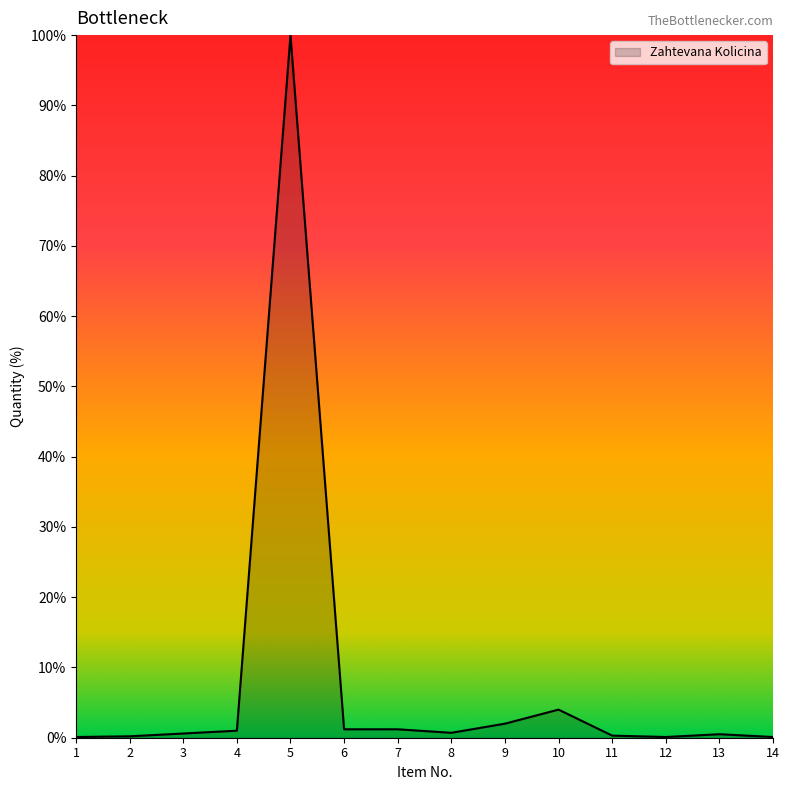

Does the chart display data point markers on the line(s)?

No